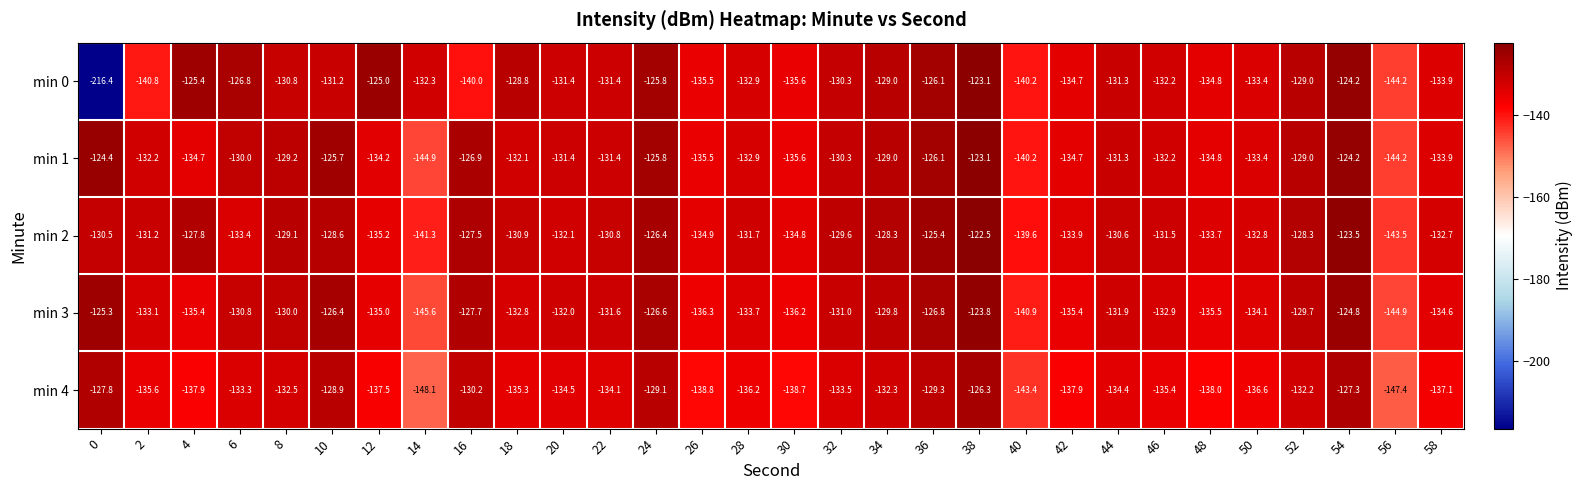

Which series has the largest range (max minus min)?

min 0